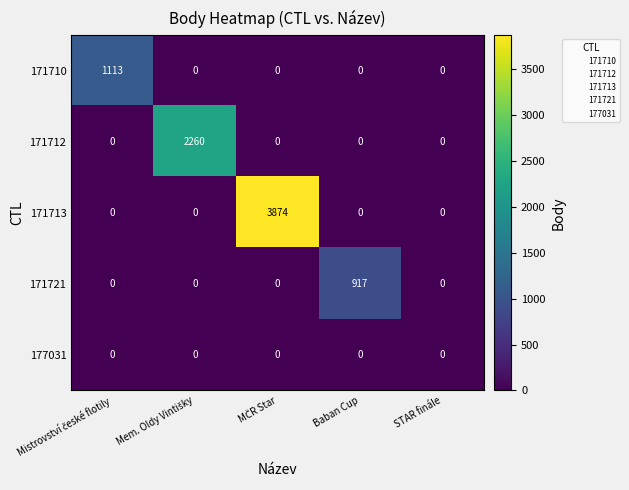

Reading right to left, what are all the values shown in this chart?

171710: 0	0	0	0	1113
171712: 0	0	0	2260	0
171713: 0	0	3874	0	0
171721: 0	917	0	0	0
177031: 0	0	0	0	0